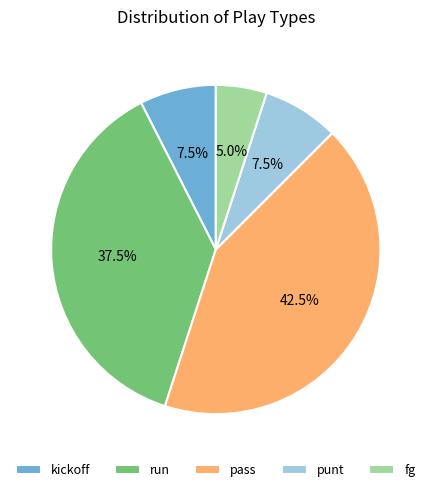

To the nearest percent, what portion does fg represent?

5%